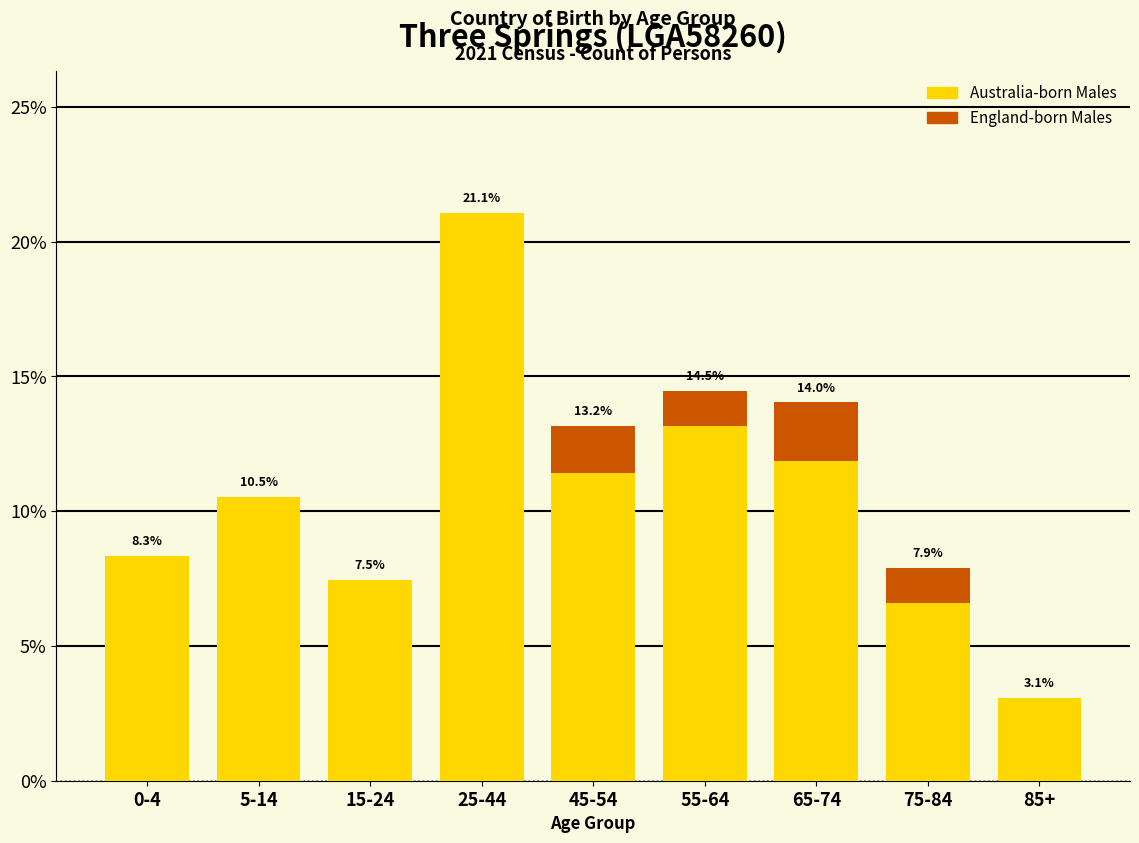

Reading right to left, list the values for the Australia-born Males series.

85+=3.1	75-84=6.6	65-74=11.8	55-64=13.2	45-54=11.4	25-44=21.1	15-24=7.5	5-14=10.5	0-4=8.3